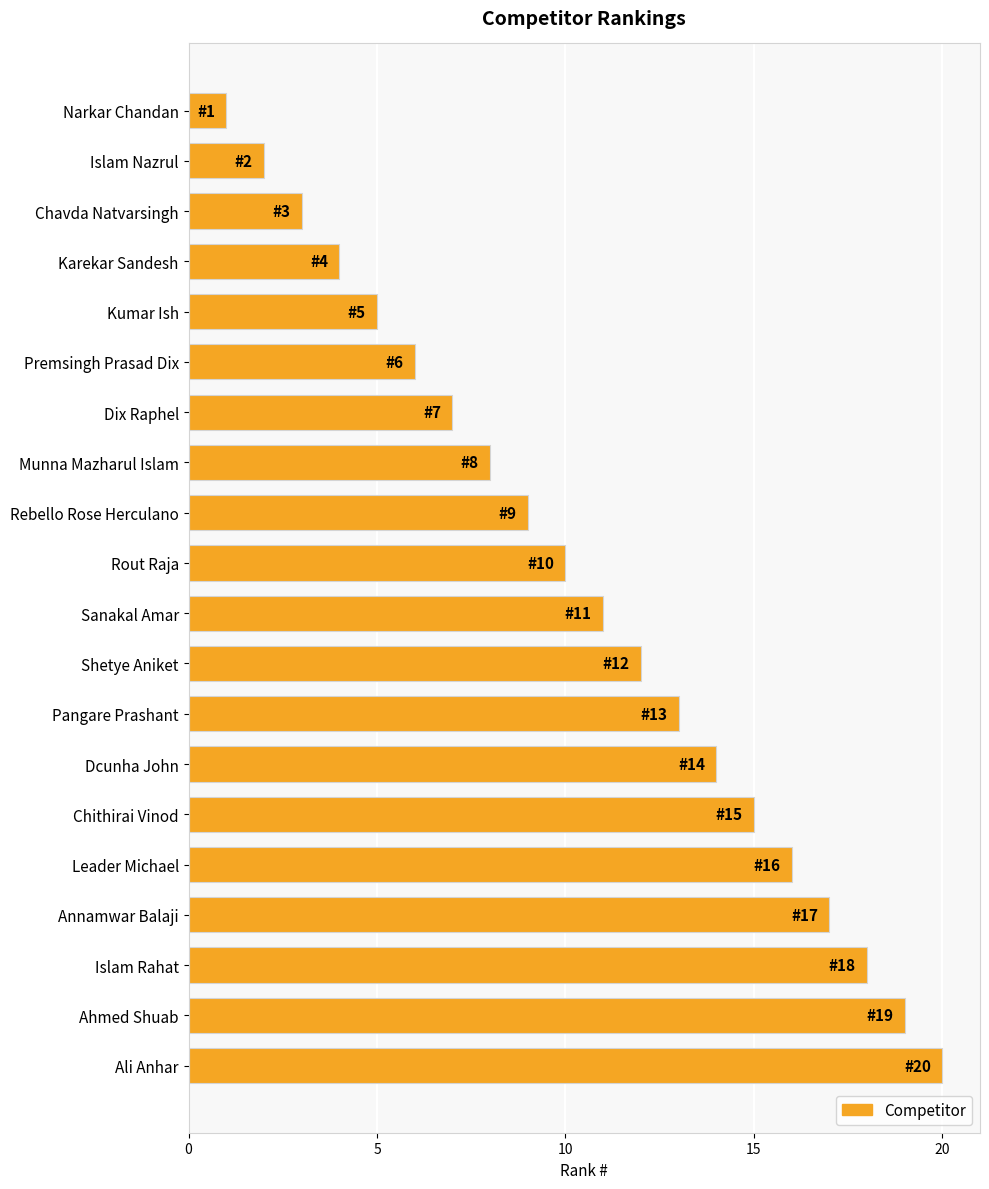

Which label corresponds to the largest value in the chart?

Ali Anhar